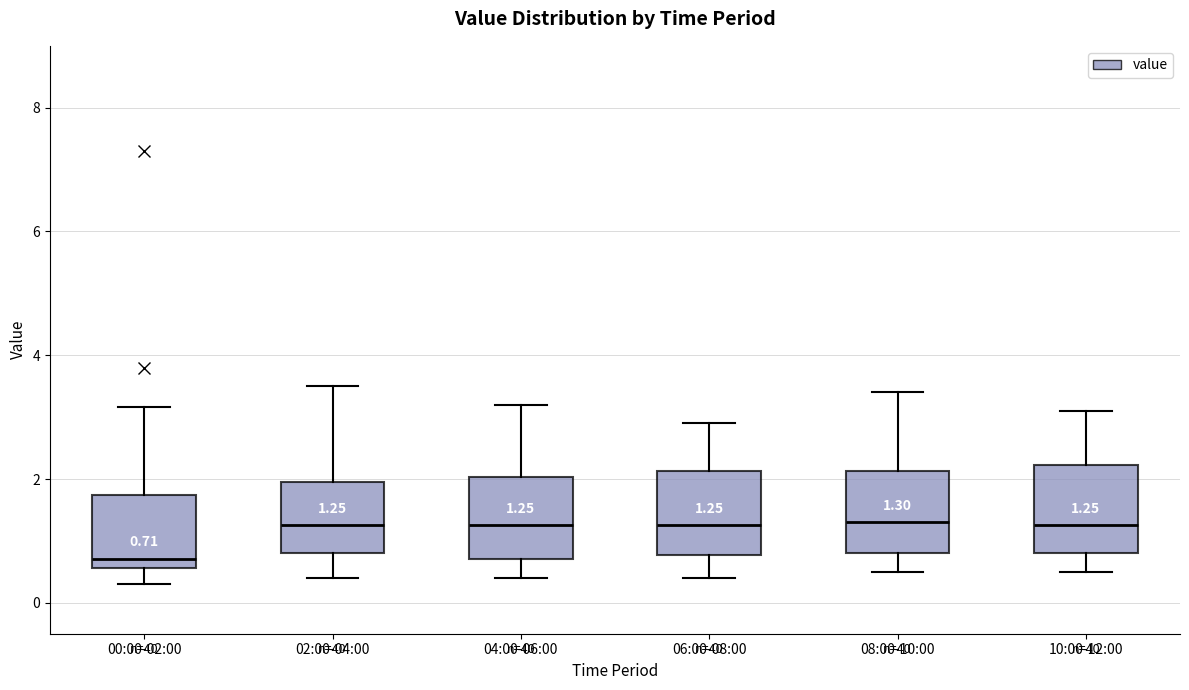

Which box's median line is the lowest?

00:00-02:00